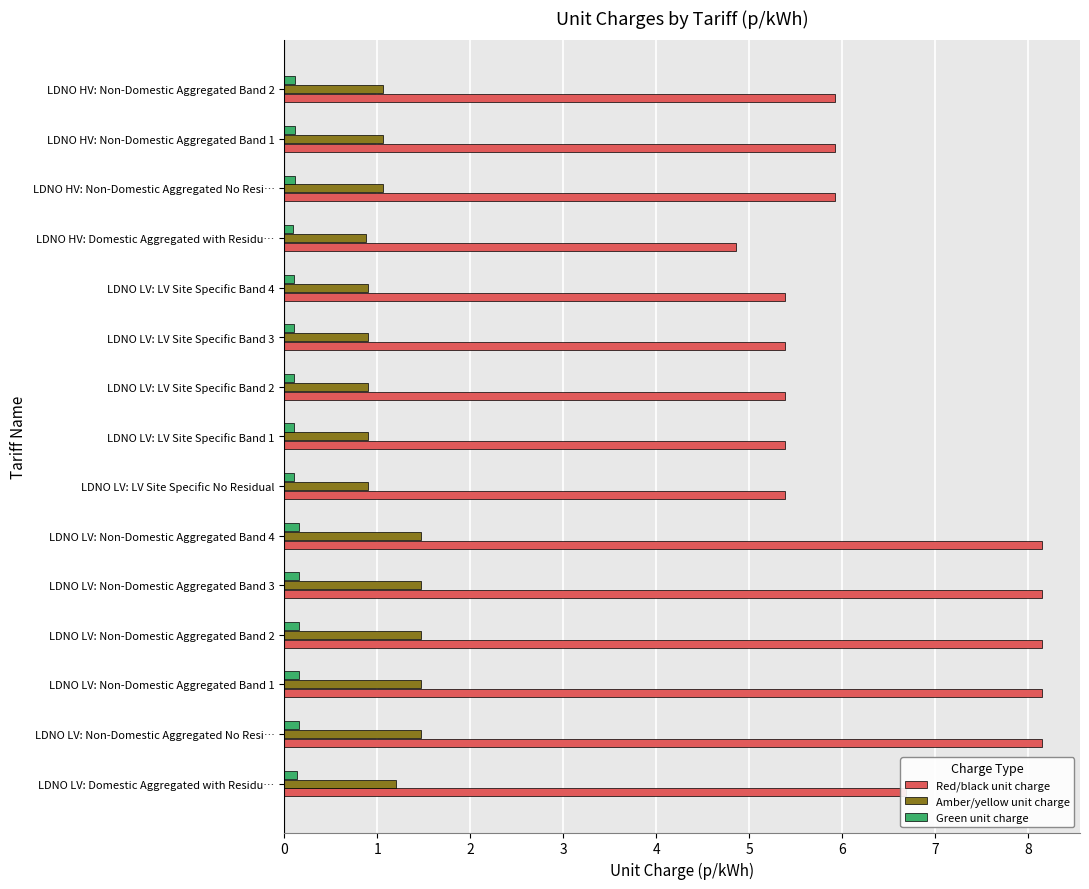

True or false: Red/black unit charge has a value of 12.3 at LDNO LV: Non-Domestic Aggregated Band 4.

False